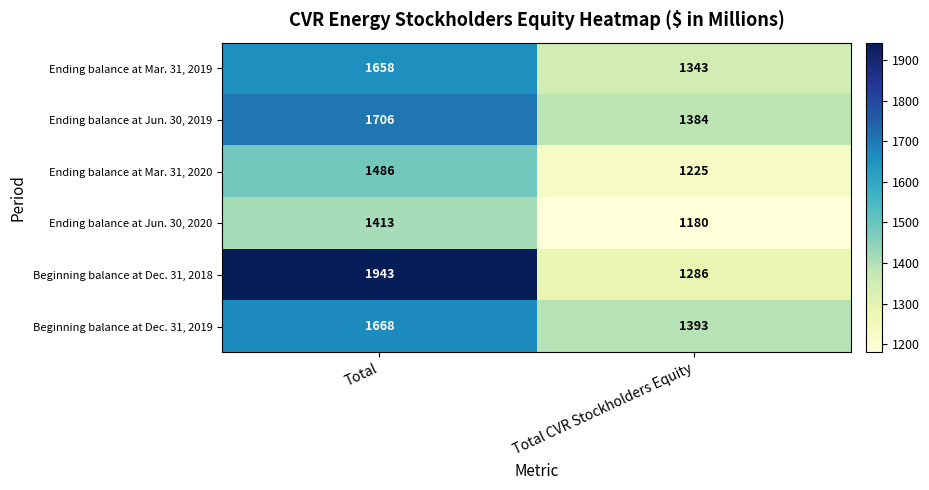

At which category does the chart reach its minimum across all series?

Total CVR Stockholders Equity